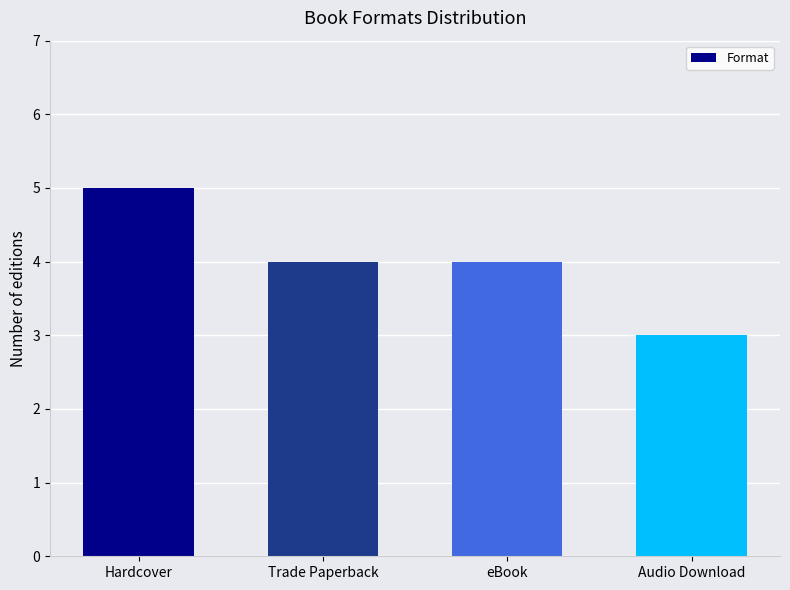

Which has a higher value, eBook or Audio Download?

eBook